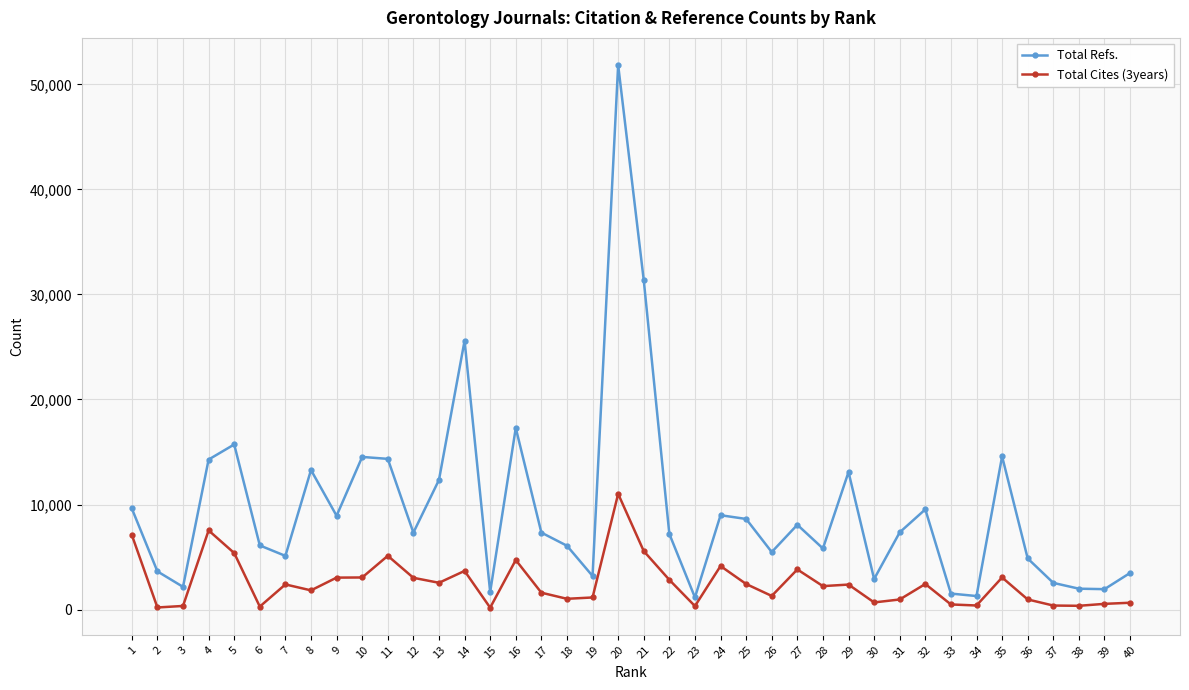

True or false: Total Refs. and Total Cites (3years) cross at least once.

False